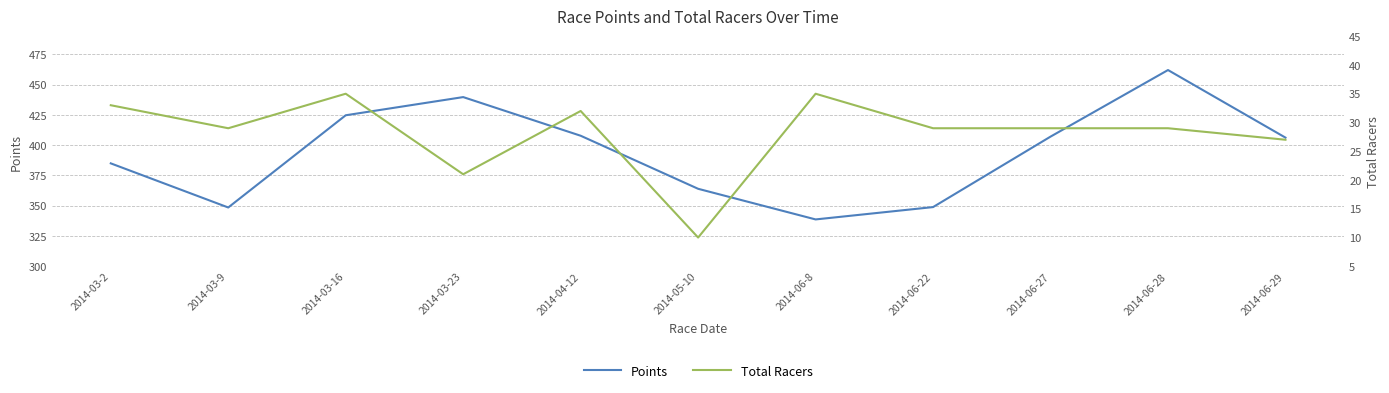

Reading left to right, transcribe all the data shown in this chart.

Points: 385.0	348.6	424.7	439.7	407.8	364.0	338.7	348.9	407.1	462.1	406.2
Total Racers: 33.0	29.0	35.0	21.0	32.0	10.0	35.0	29.0	29.0	29.0	27.0